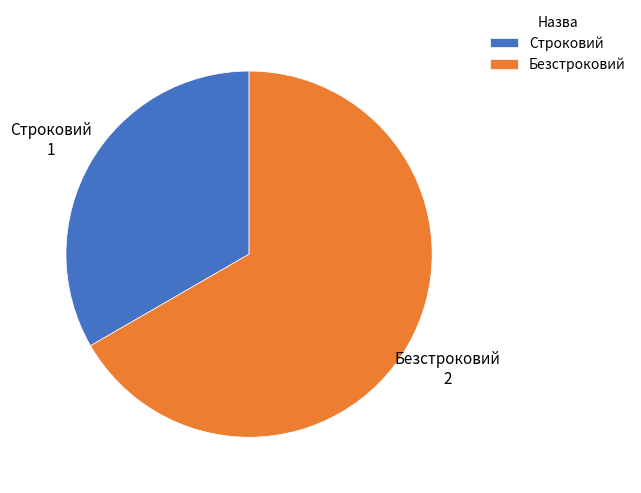

Rank the categories by value from highest to lowest.

Безстроковий, Строковий